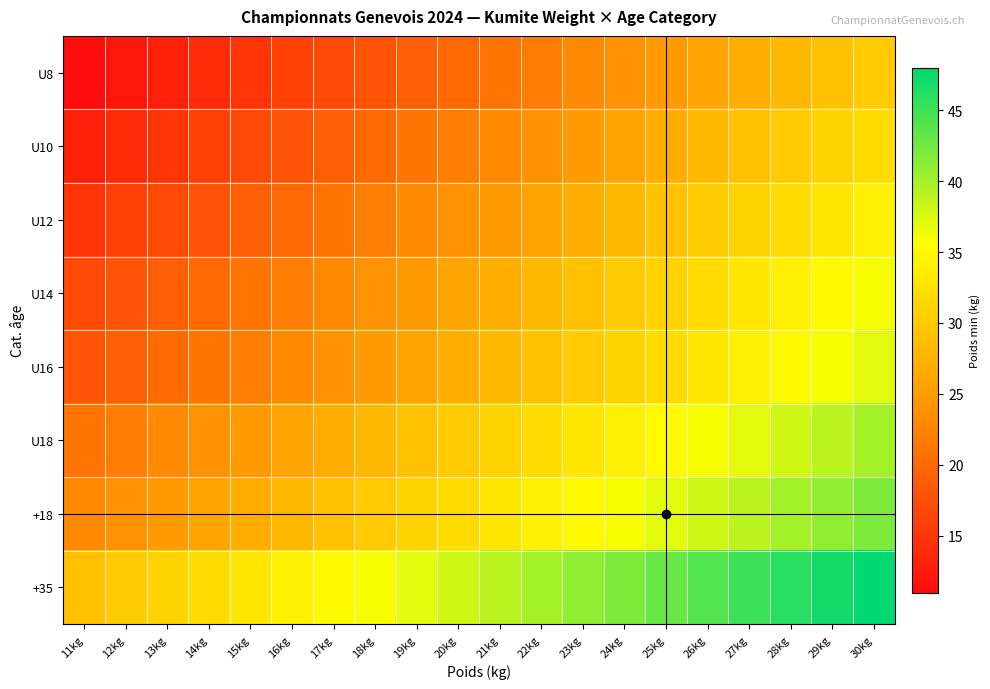

Which series has the widest spread of values?

U8